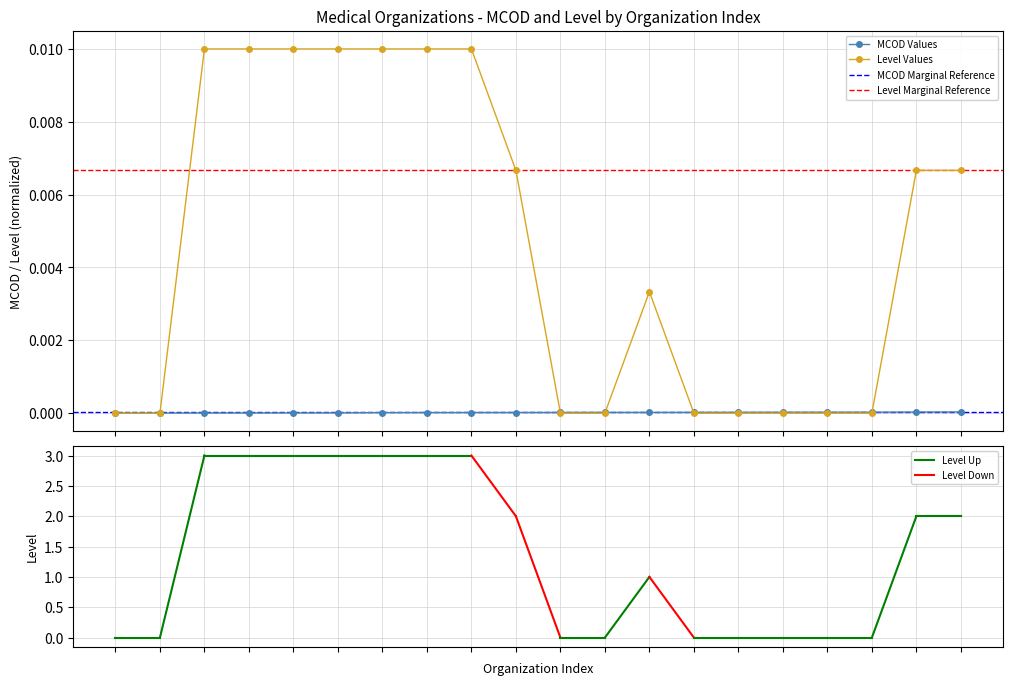

After their last crossing, which series has the higher values: Level or MCOD?

Level